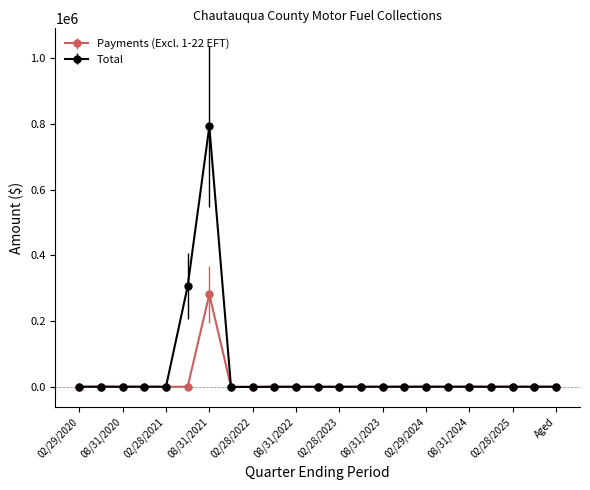

Which series has the largest range (max minus min)?

Total